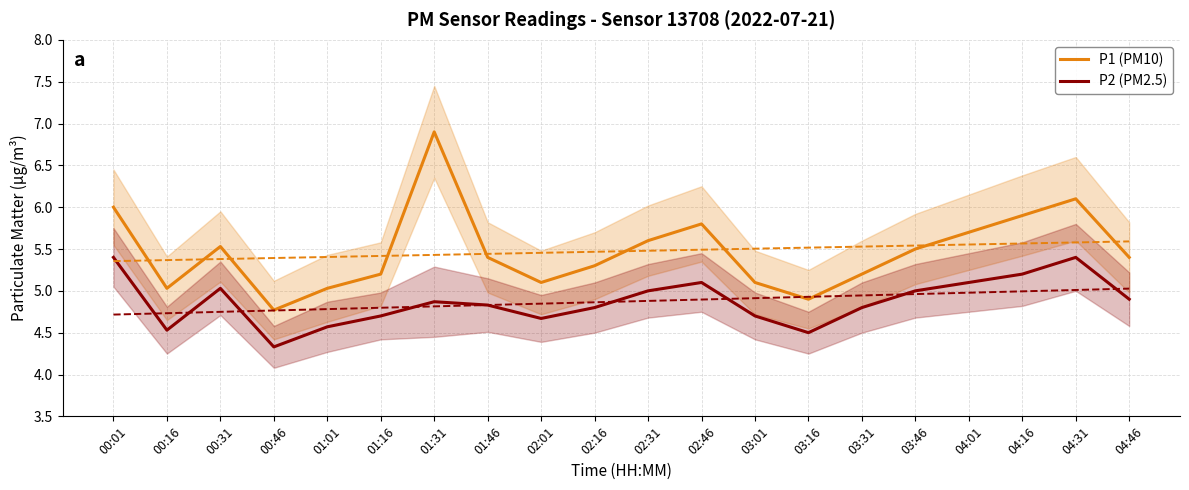

True or false: P2 (PM2.5) and P1 (PM10) intersect in this chart.

False